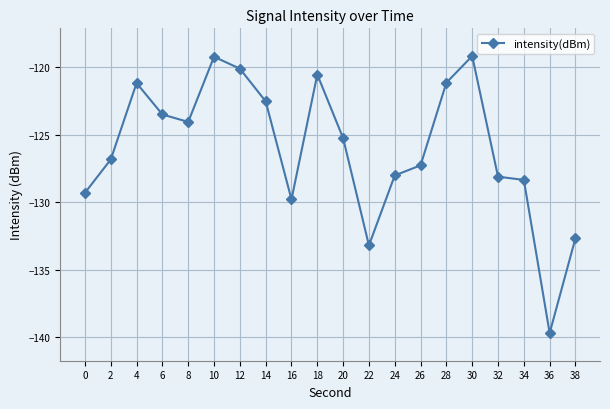

How many lines are shown in the chart?

1